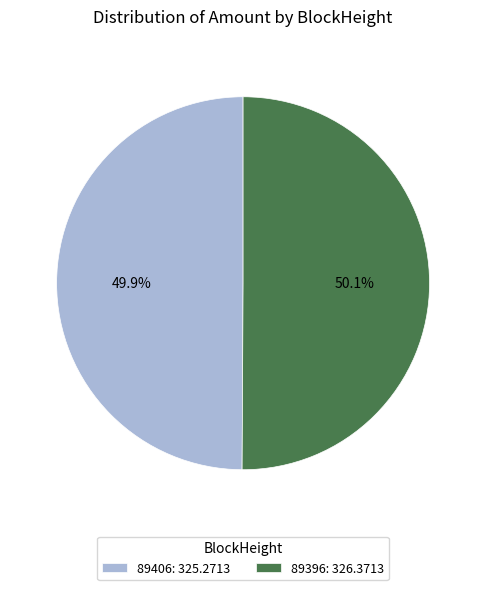

Approximately how many times larger is the value at 89406: 325.2713 compared to 89396: 326.3713?

1.0